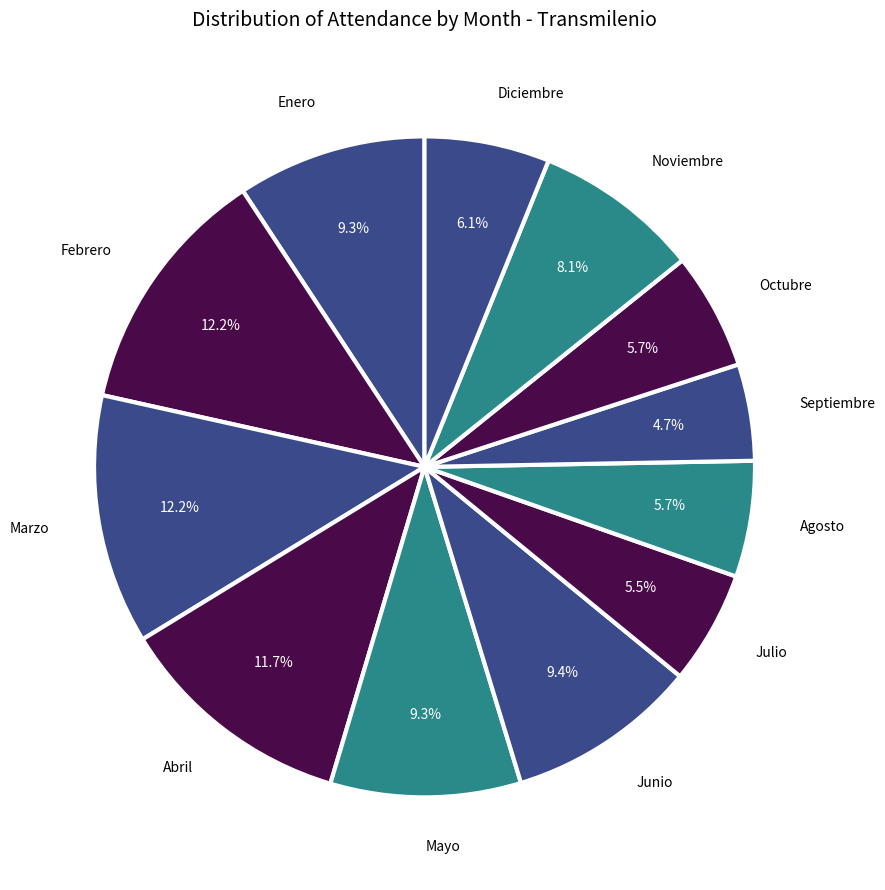

Combined, do Diciembre and Noviembre account for over 50%?

No